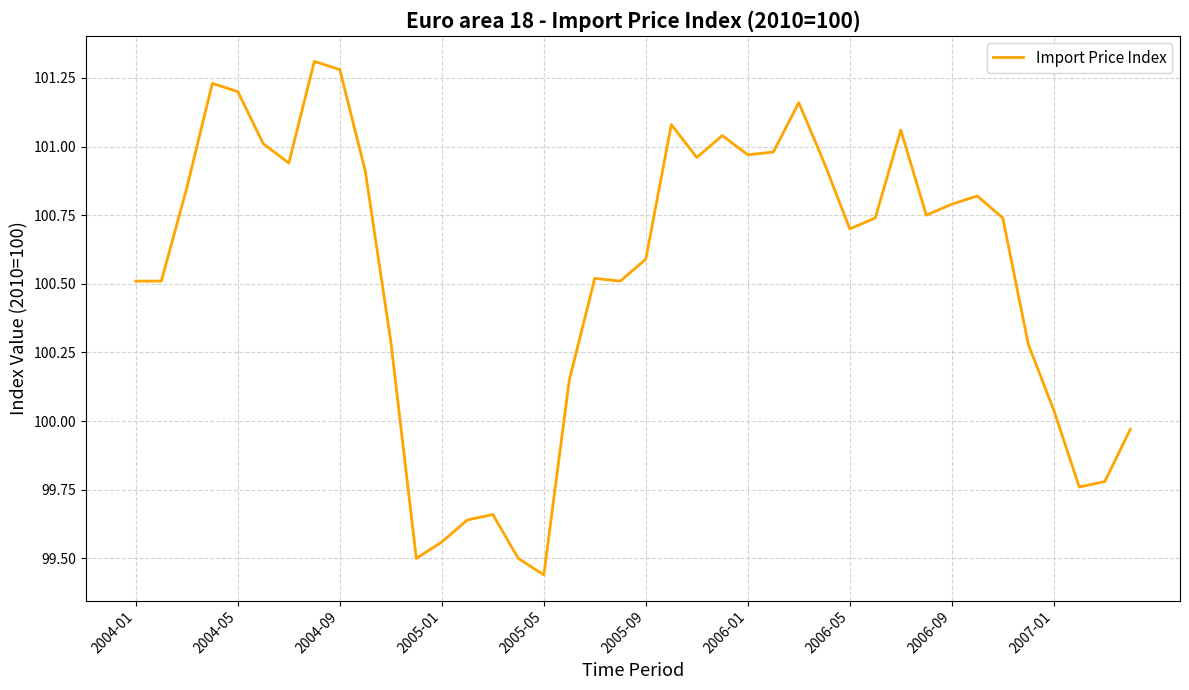

What is the greatest value displayed?

101.3